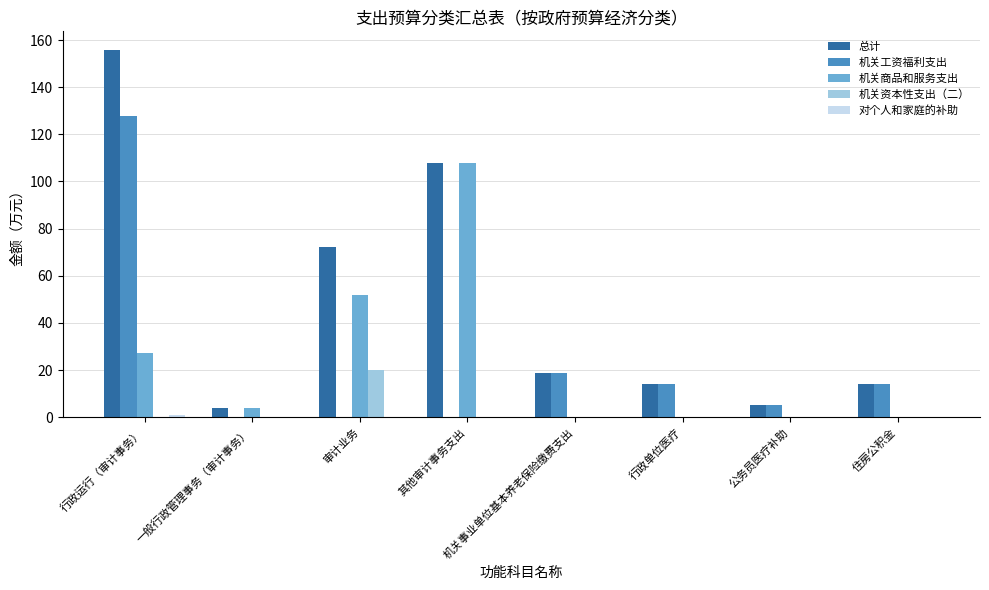

At which category is the sum across all series the highest?

行政运行（审计事务）